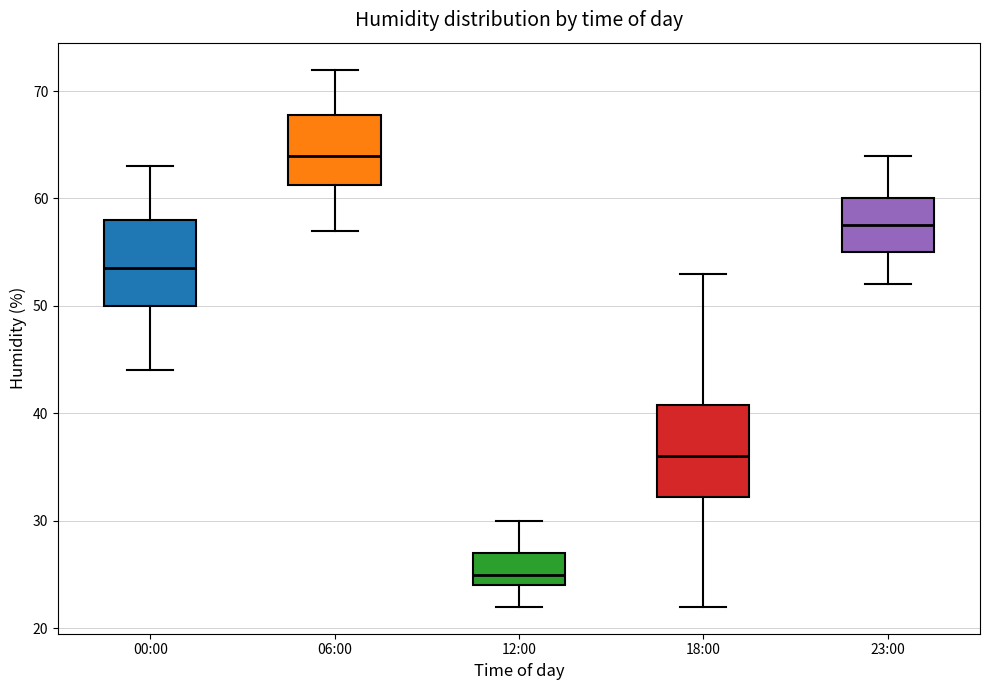

Which box's median line is the highest?

06:00